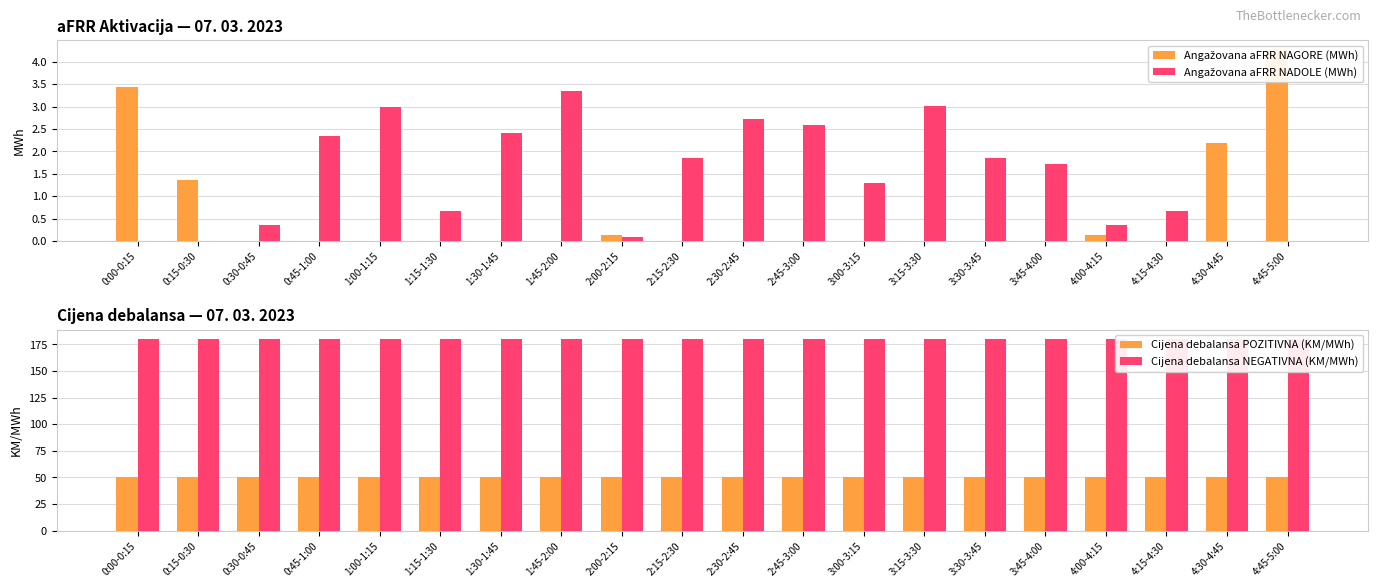

The Cijena debalansa NEGATIVNA (KM/MWh) series shows 51.5 at 2:30-2:45. True or false?

False